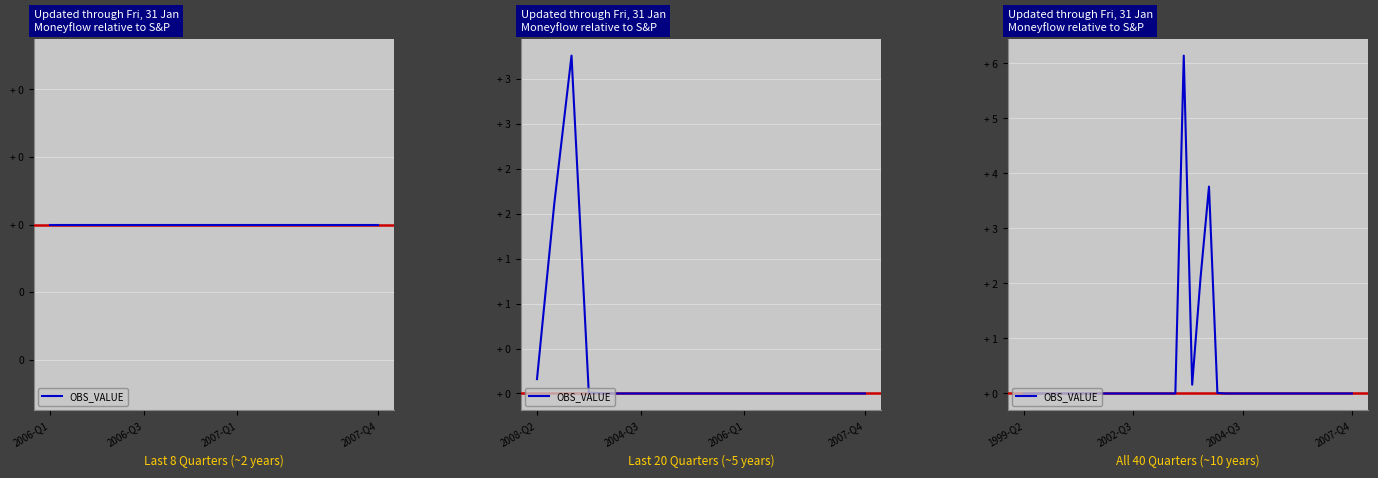

At which category does the chart reach its peak across all series?

19